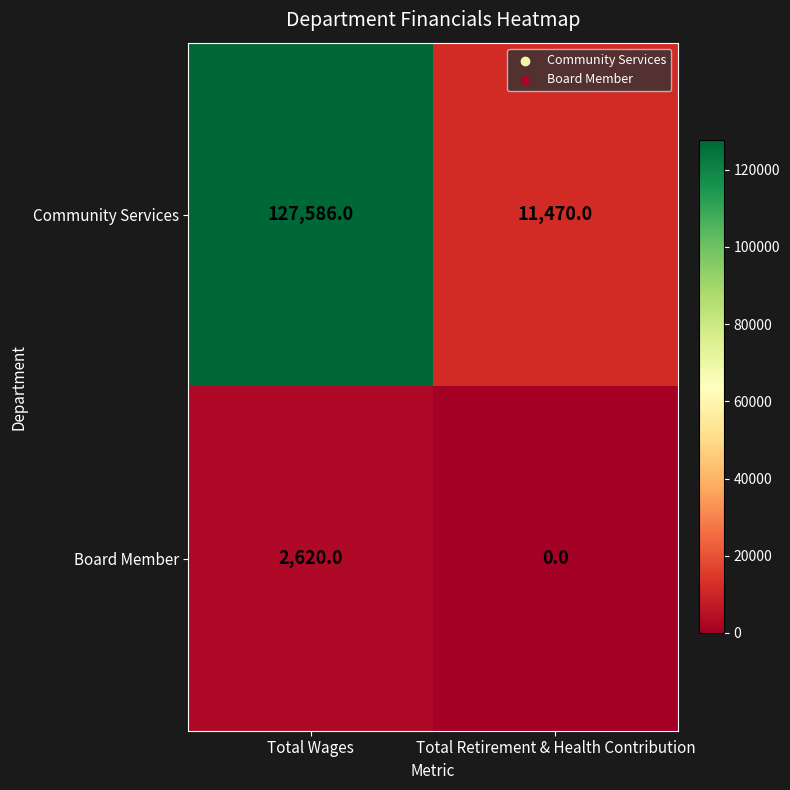

Which label corresponds to the smallest value in the chart?

Total Retirement & Health Contribution